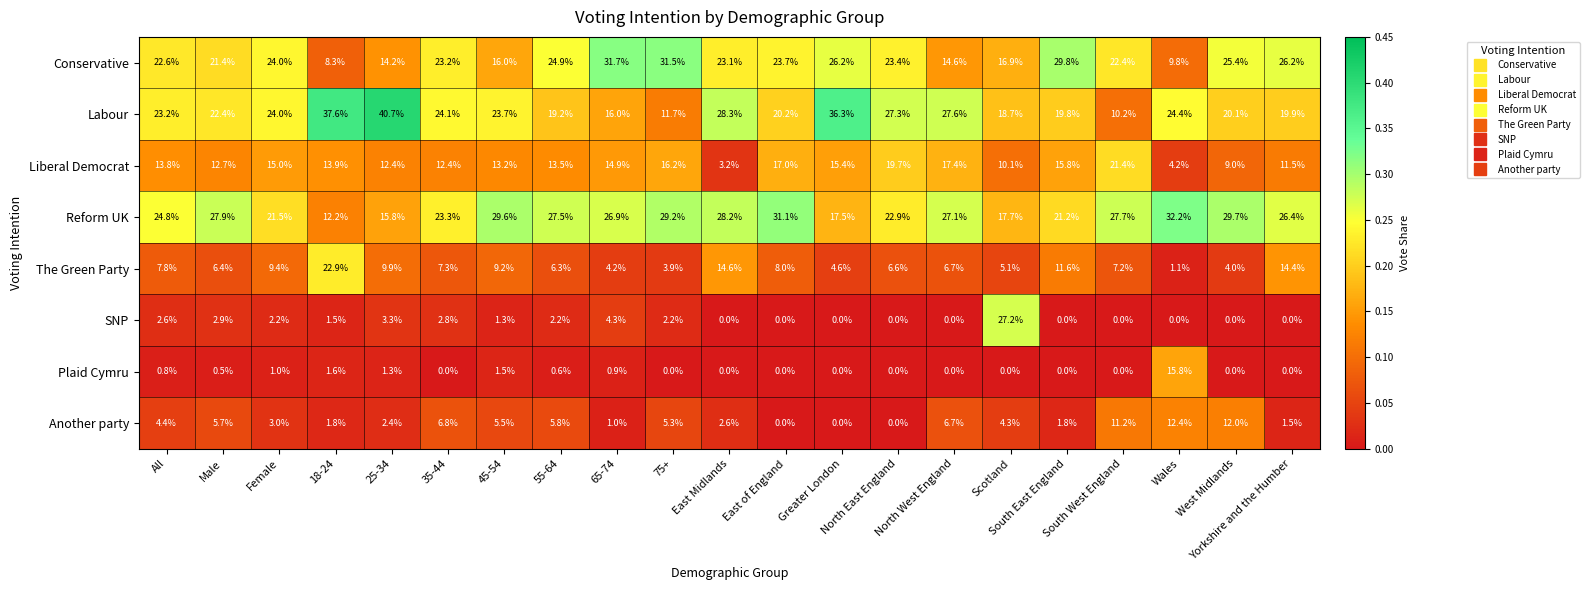

What is the average value of the SNP series?

2.5